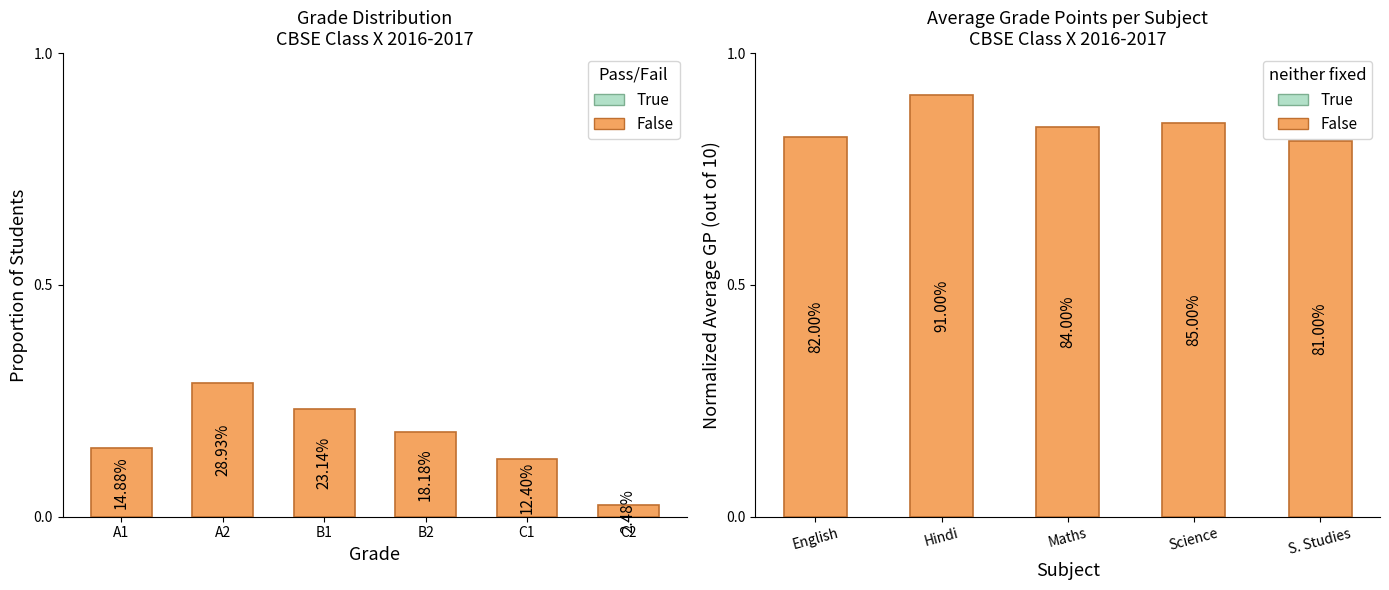

Are the bars horizontal?

No